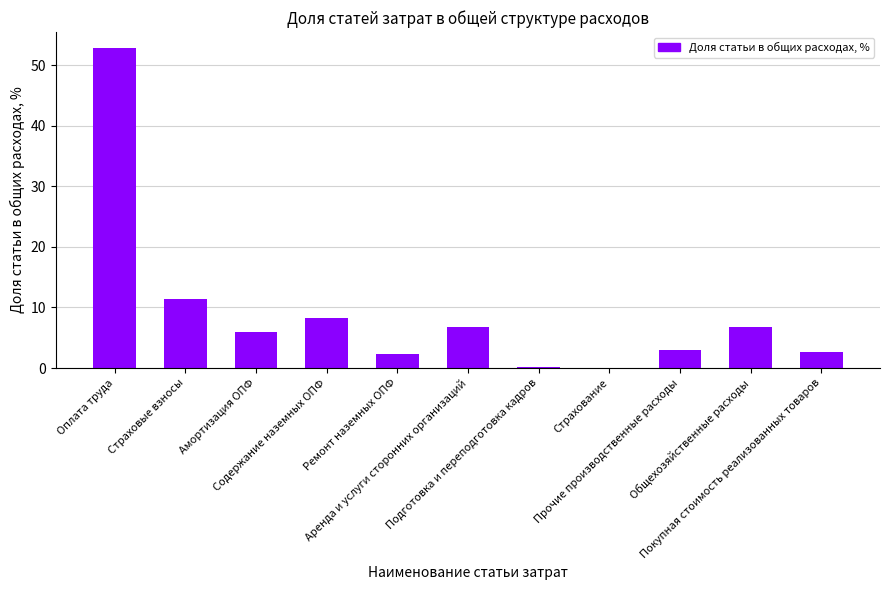

What is the sum of all values?

100.0